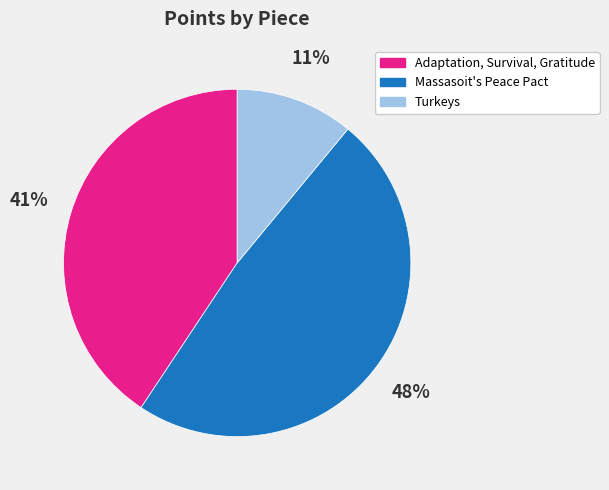

True or false: Turkeys accounts for 11% of the total.

True